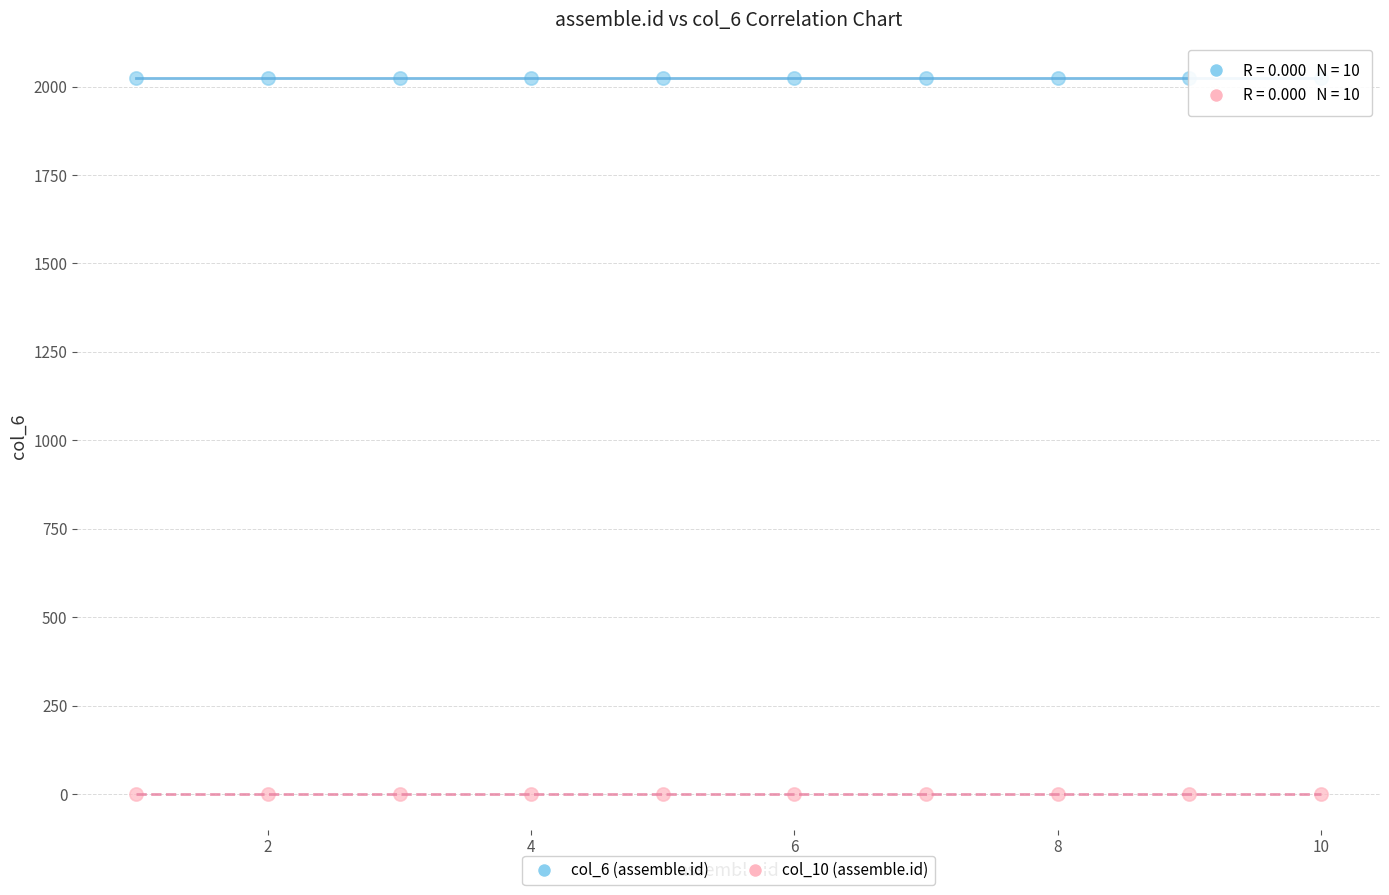

Which series contains the highest Y value?

col_6 (assemble.id)